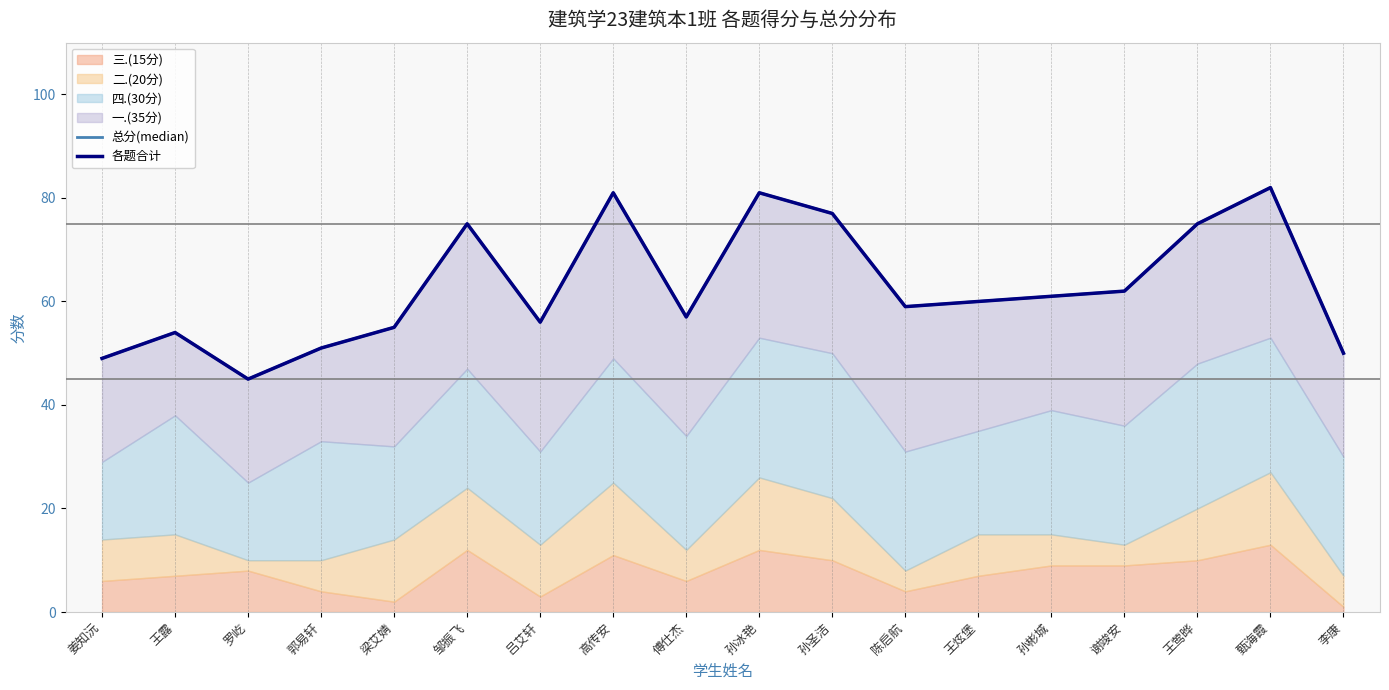

The value of 各题合计 at 甄海霞 is 143. True or false?

False